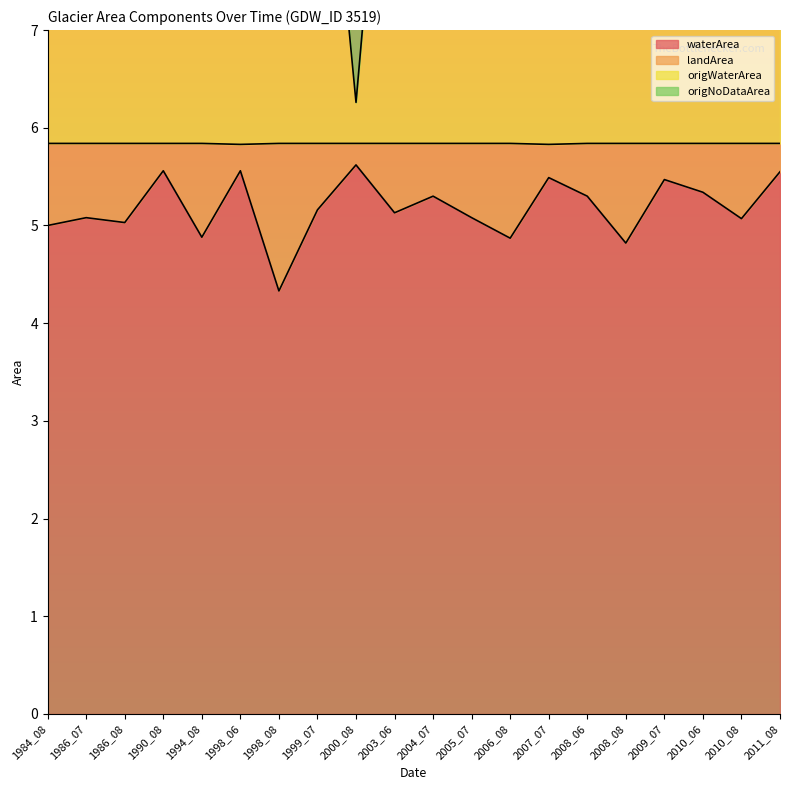

In waterArea, how many points are lower than both neighbors (excluding endpoints)?

7